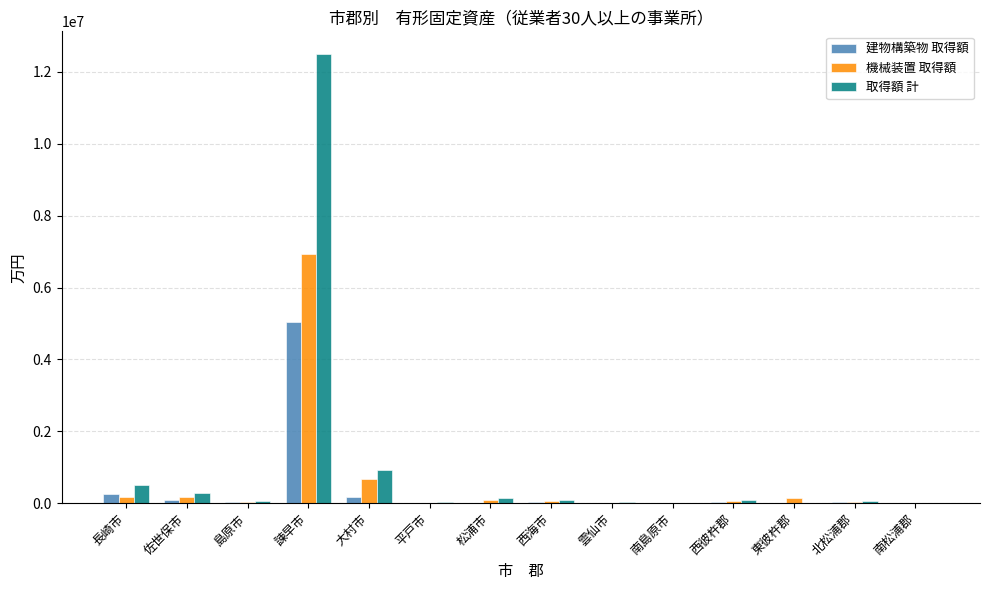

What is the spread (max minus min) of values at 雲仙市?

24892